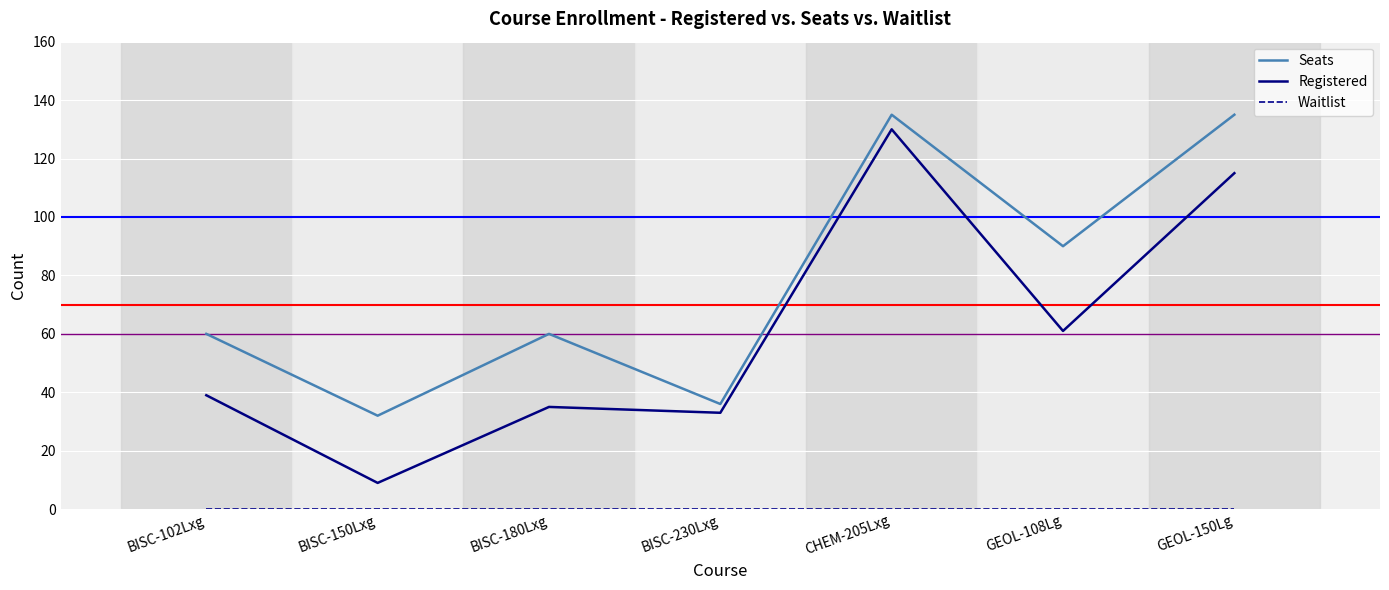

True or false: Seats has more than 0 points higher than both neighbors.

True